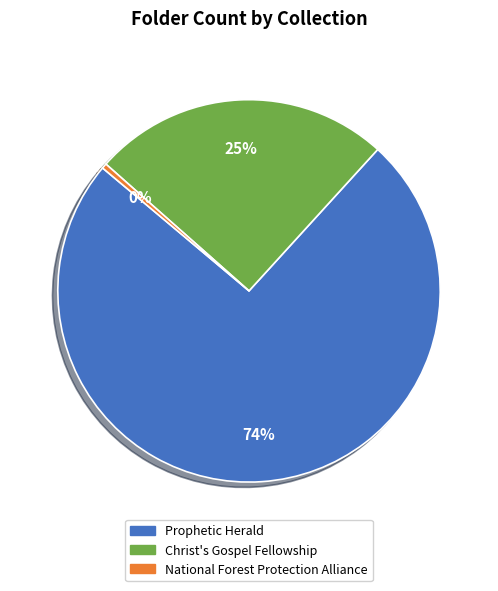

Is the sum of Prophetic Herald and Christ's Gospel Fellowship greater than half?

Yes